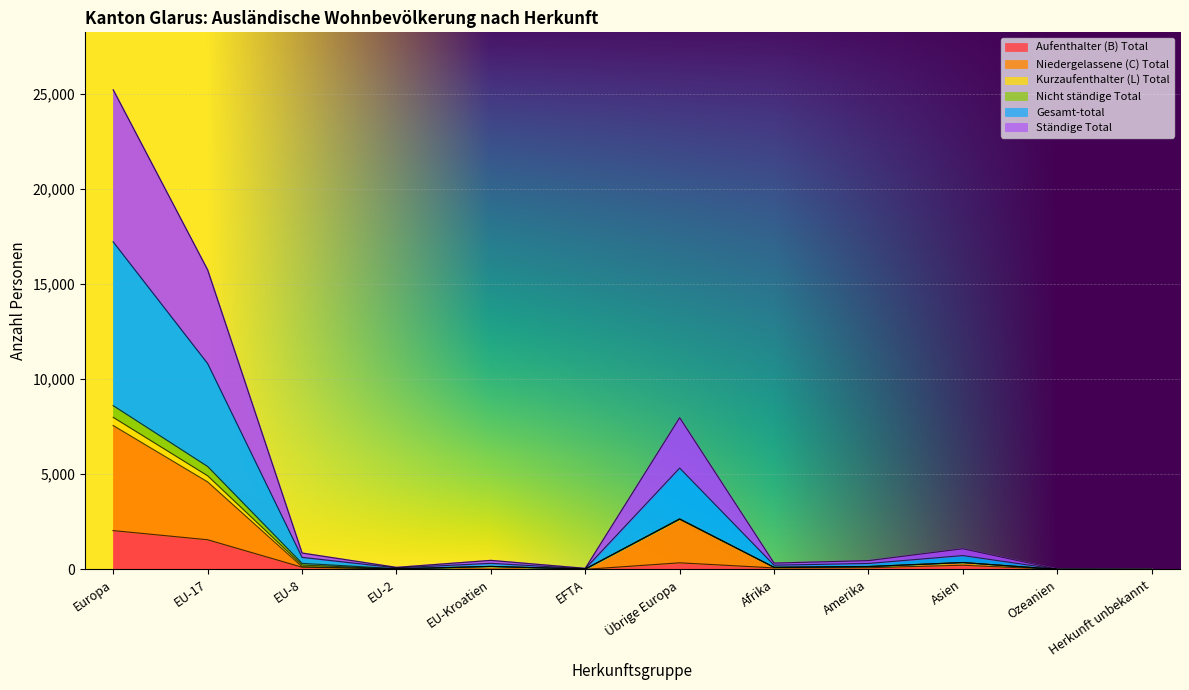

What is the label of the 12th point from the right?

Europa